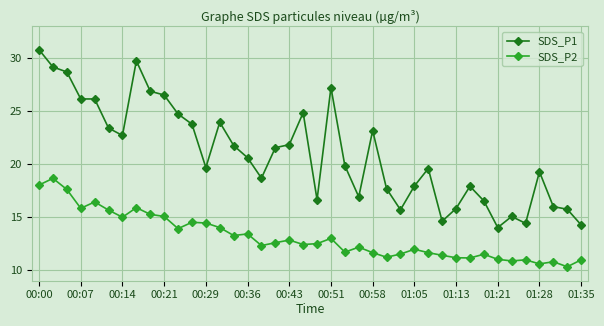

Which series has the largest range (max minus min)?

SDS_P1